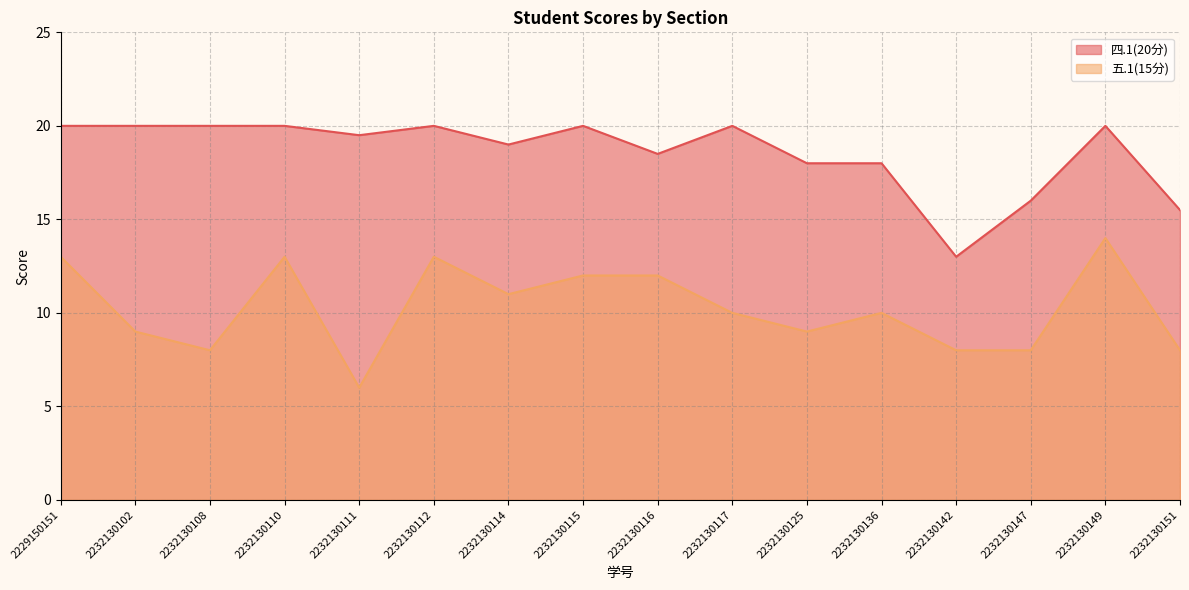

What is the spread (max minus min) of values at 2232130102?

11.0